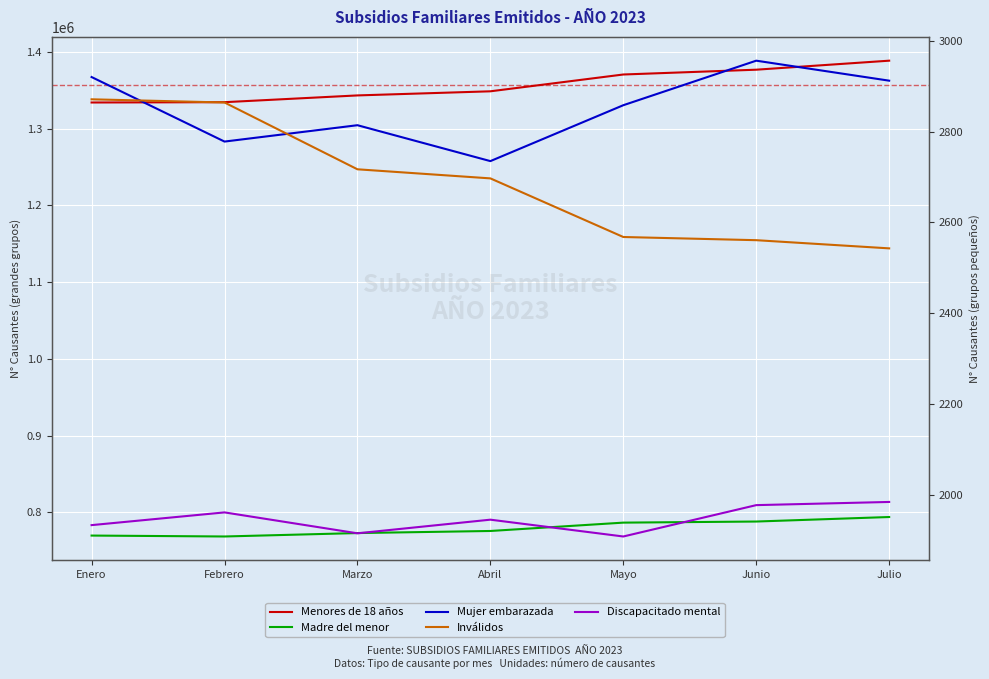

True or false: Menores de 18 años and Madre del menor cross at least once.

False